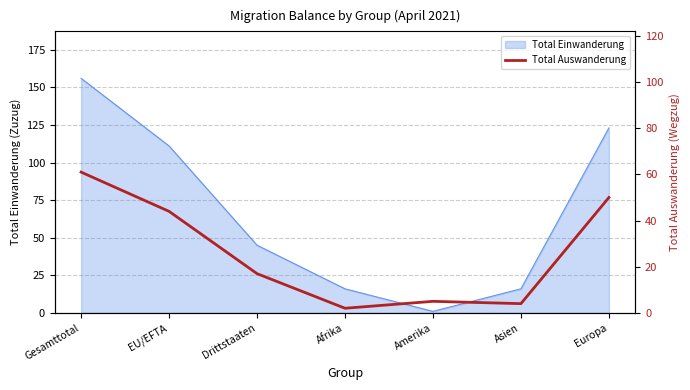

True or false: the data shows 17 at Drittstaaten.

True